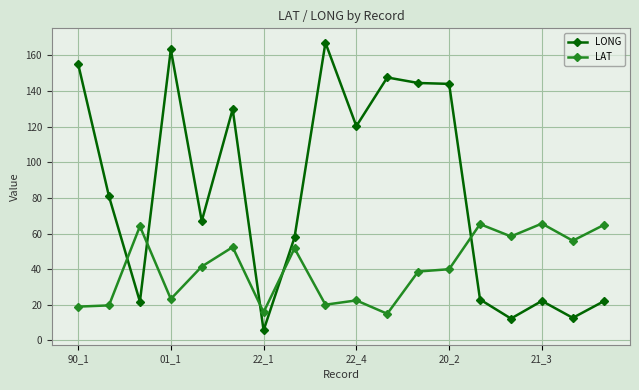

What is the difference between the second highest and second lowest values in the LONG series?

151.0